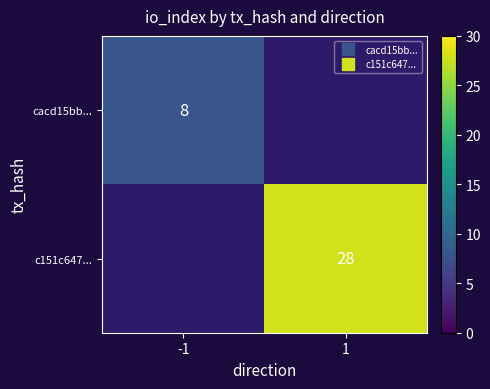

At which category does the chart reach its peak across all series?

1